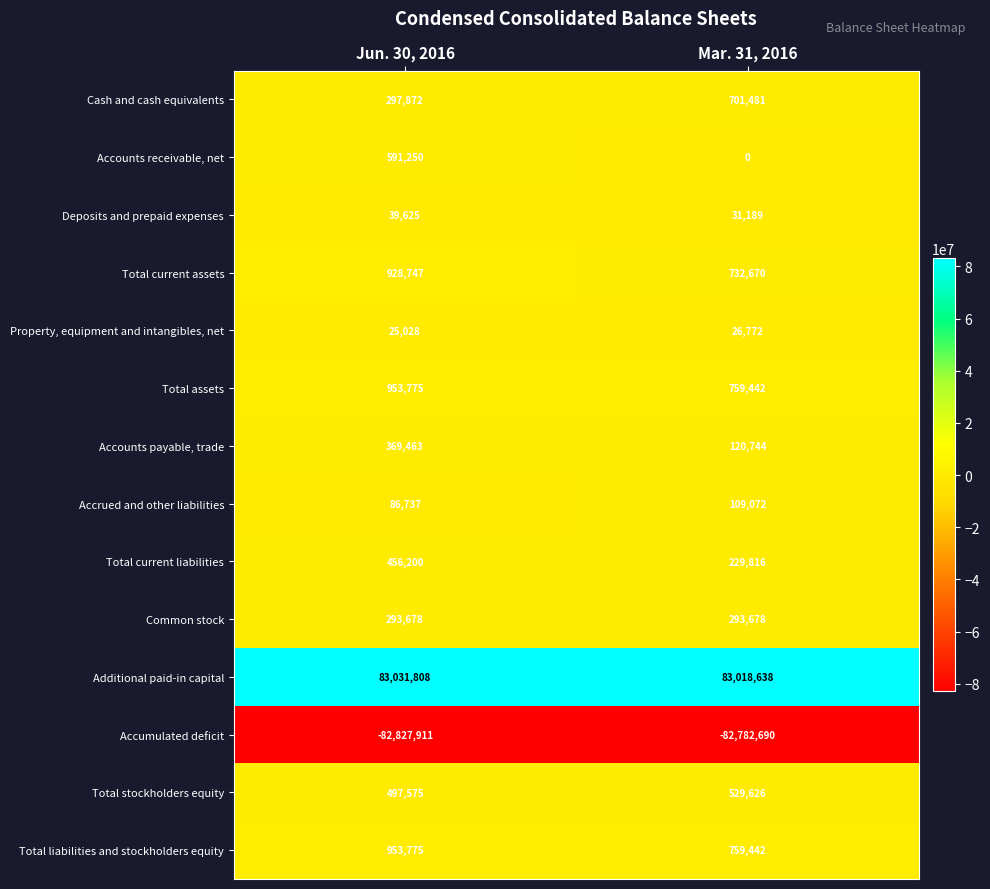

What is the spread (max minus min) of values at Mar. 31, 2016?

165801328